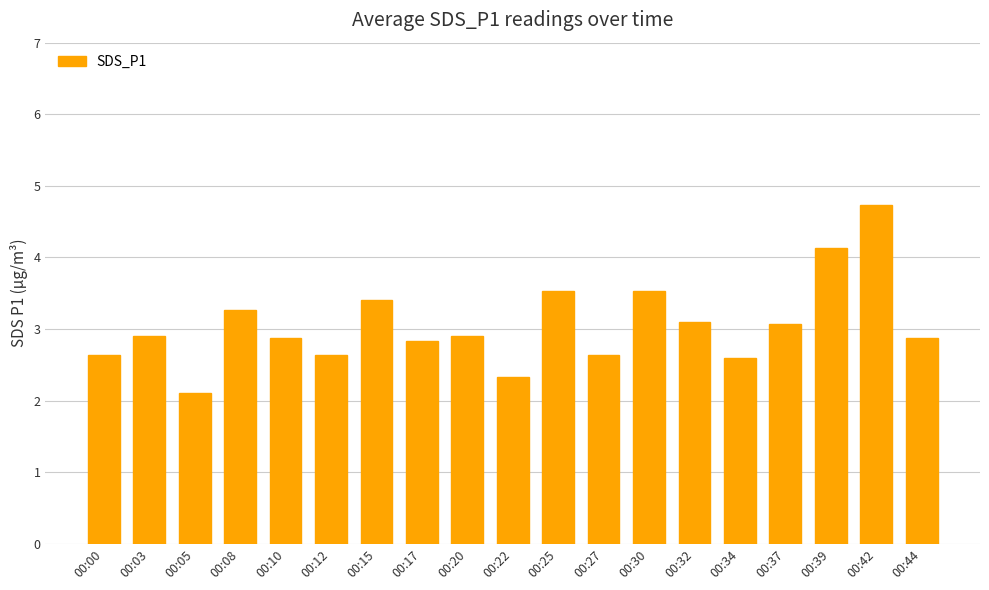

Are the bars grouped side by side (vs. stacked)?

No